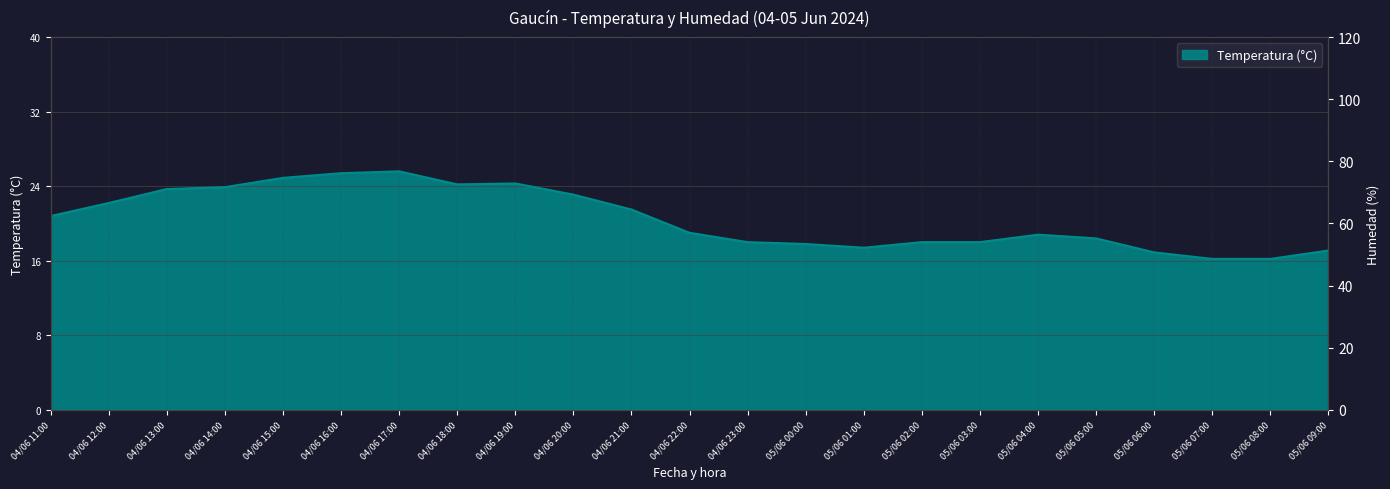

What is the total value across all series at 05/06 03:00?

53.0